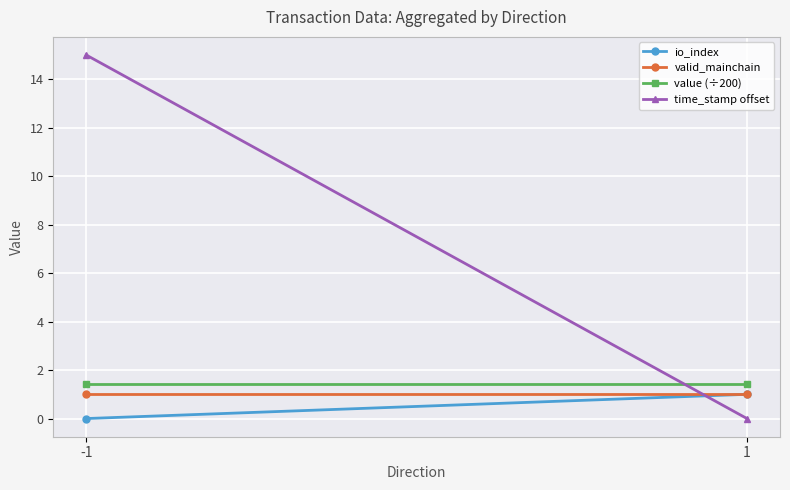

The io_index series shows 0.0 at -1. True or false?

True